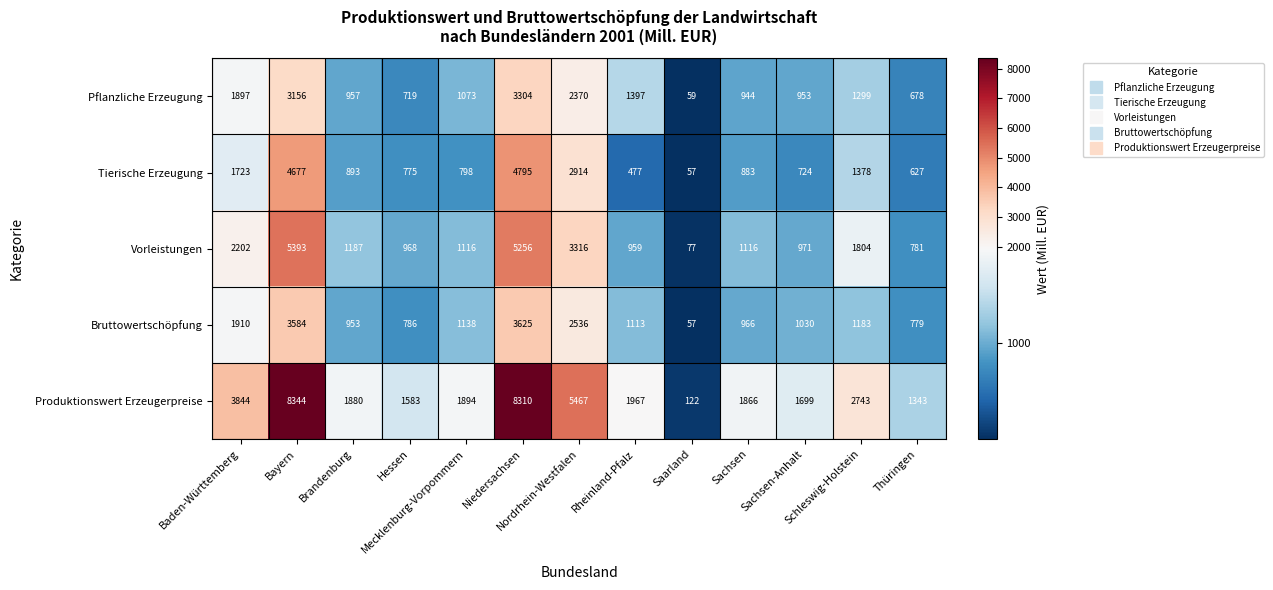

Which series has the largest total across all categories?

Produktionswert Erzeugerpreise